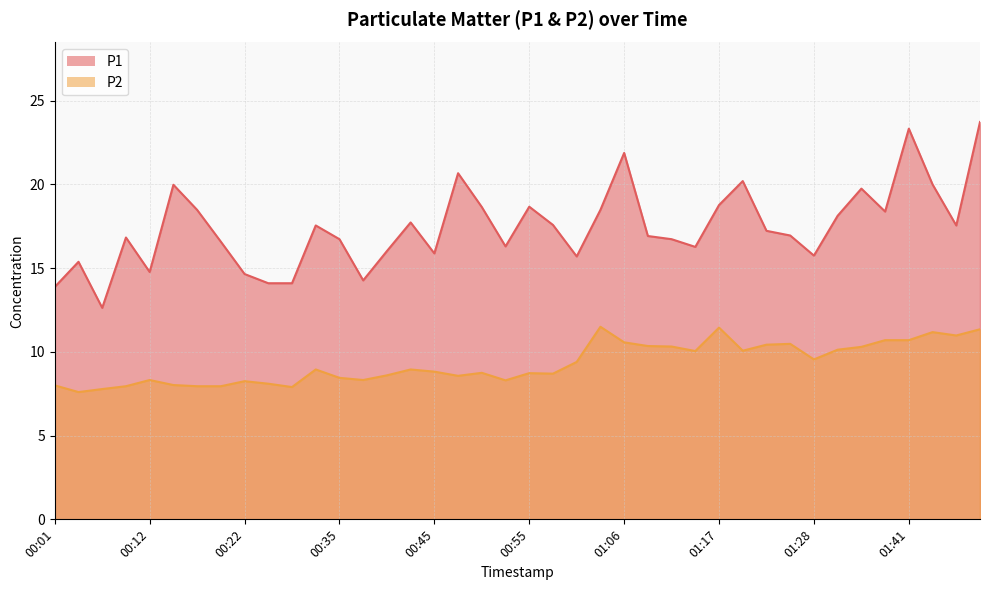

Between 00:50 and 00:37, which is larger?

00:50